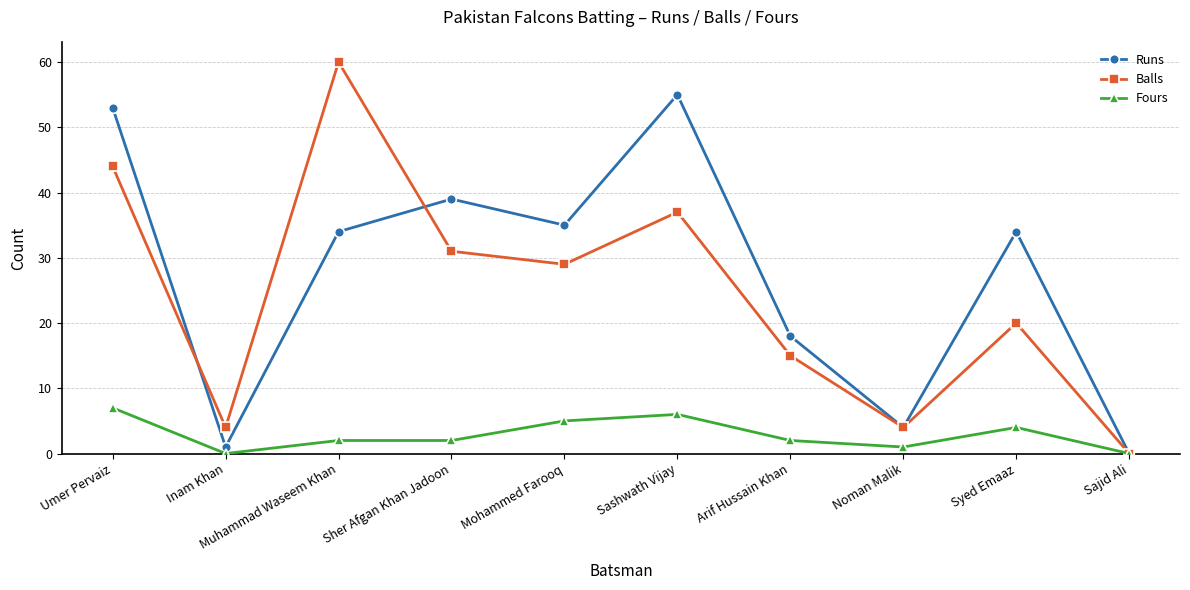

At which label does Runs reach its minimum?

Sajid Ali